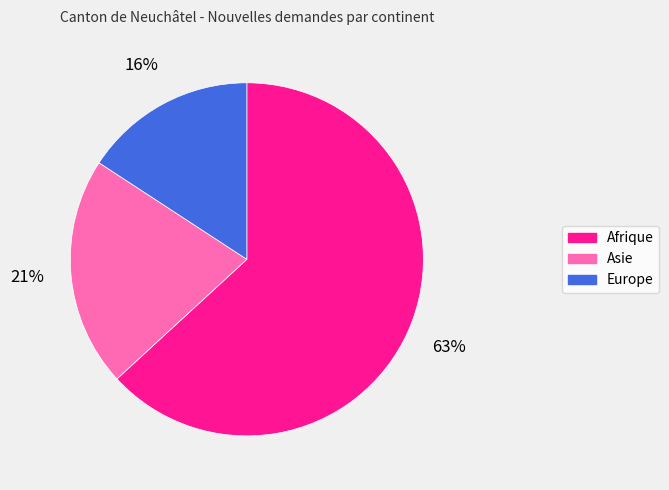

Is there a majority slice in this chart?

Yes